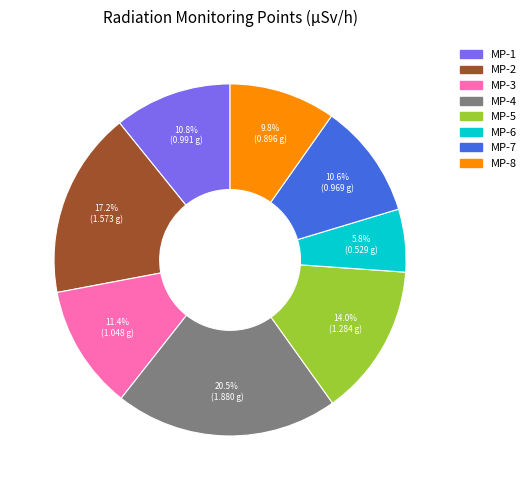

Which slice is the largest?

MP-4